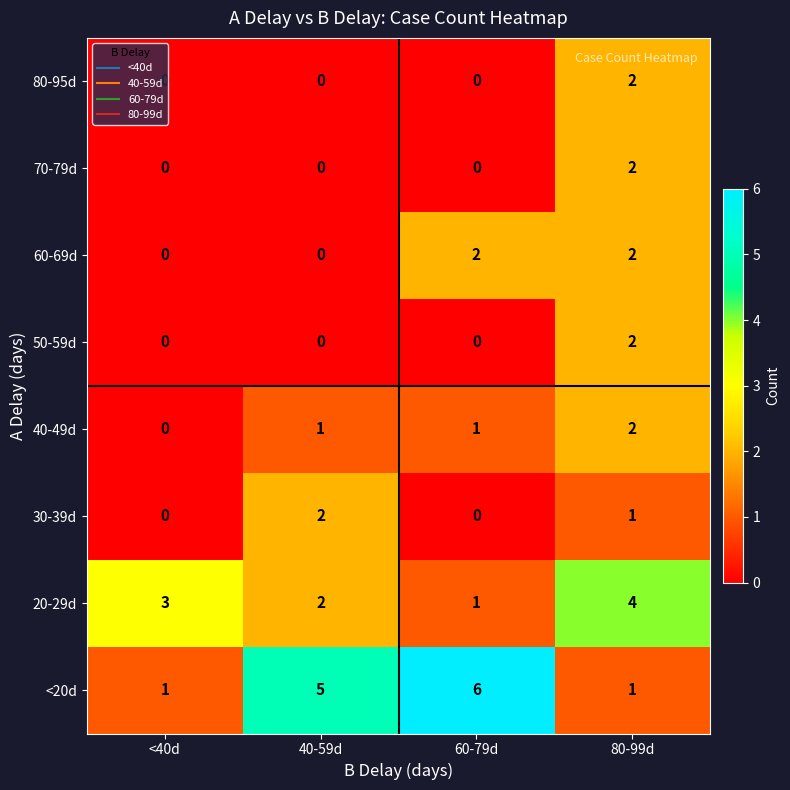

What is the difference between the highest and lowest values at 60-79d?

6